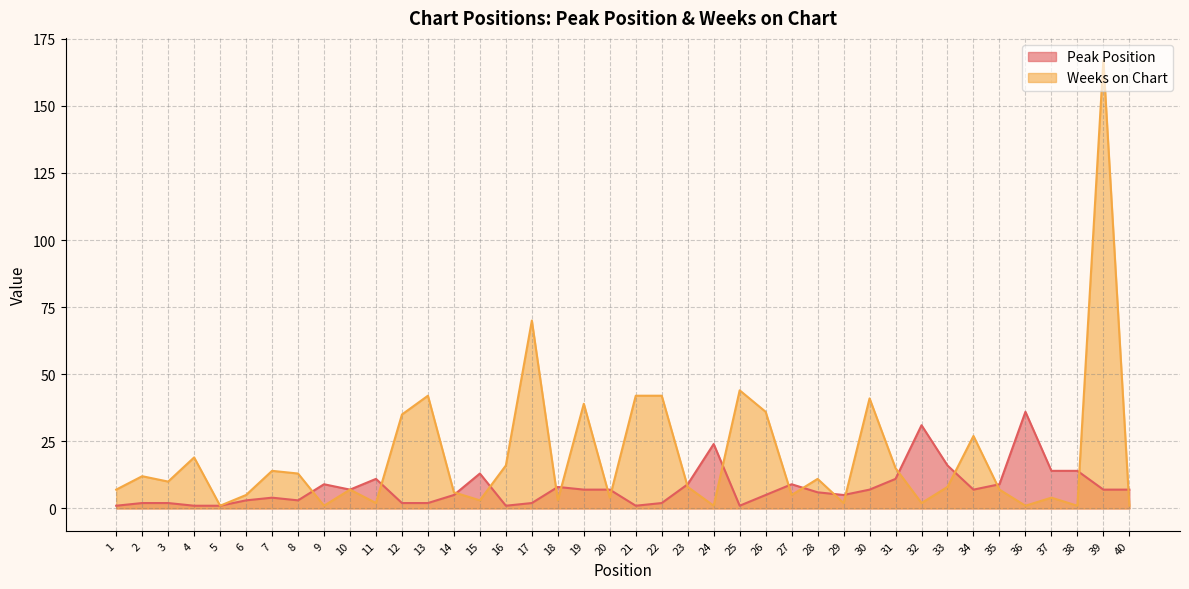

What is the minimum value for Peak Position?

1